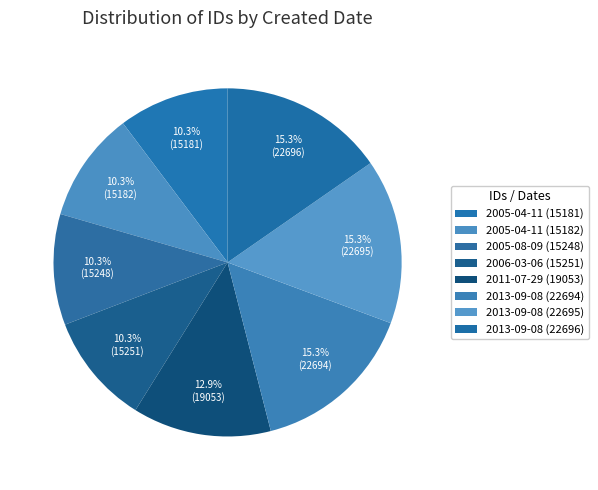

How many slices are in this pie chart?

8